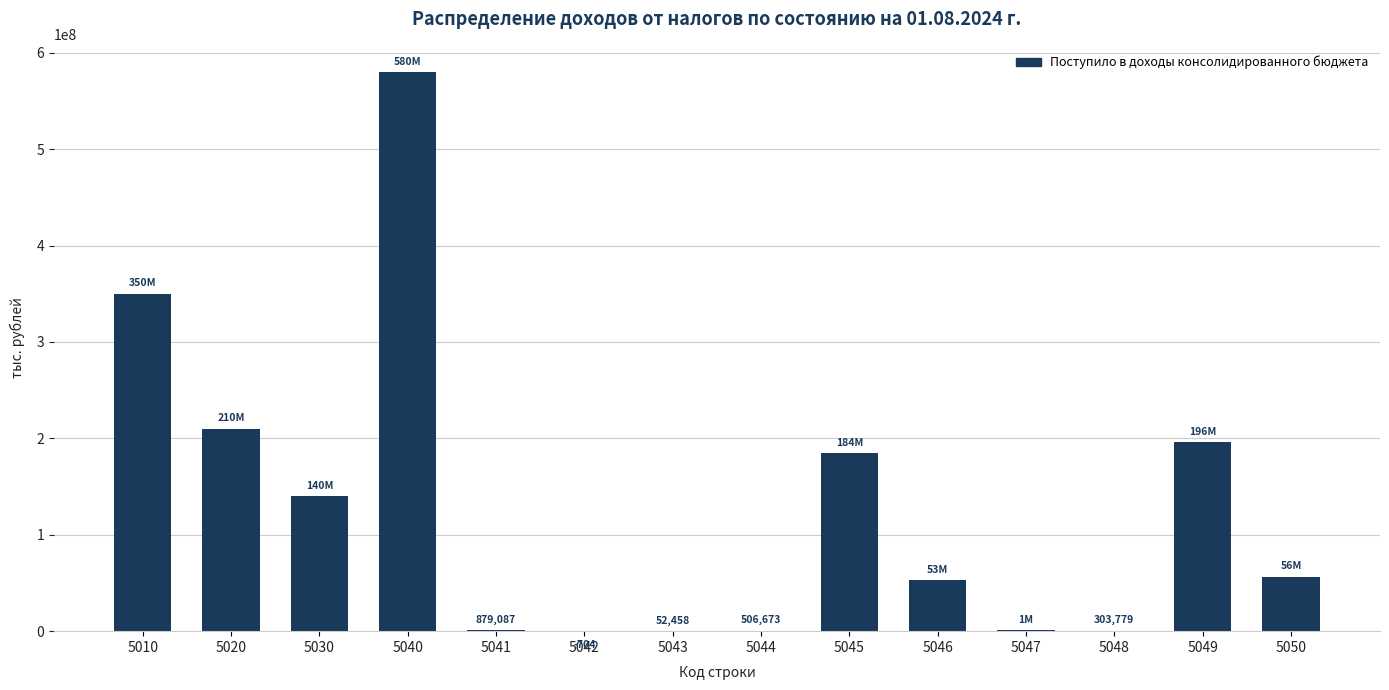

Does the chart contain stacked bars?

No